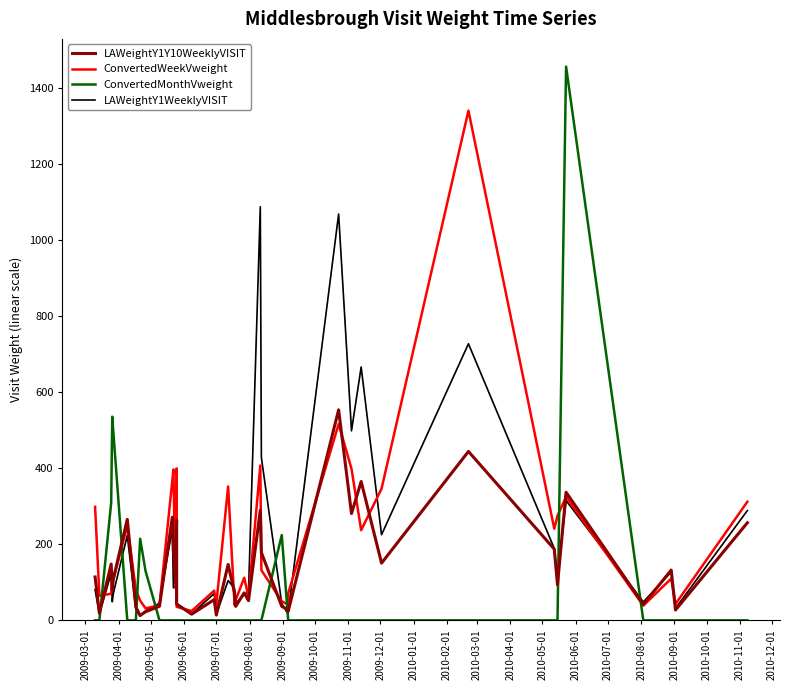

What are all the series names shown in the legend?

LAWeightY1Y10WeeklyVISIT, ConvertedWeekVweight, ConvertedMonthVweight, LAWeightY1WeeklyVISIT